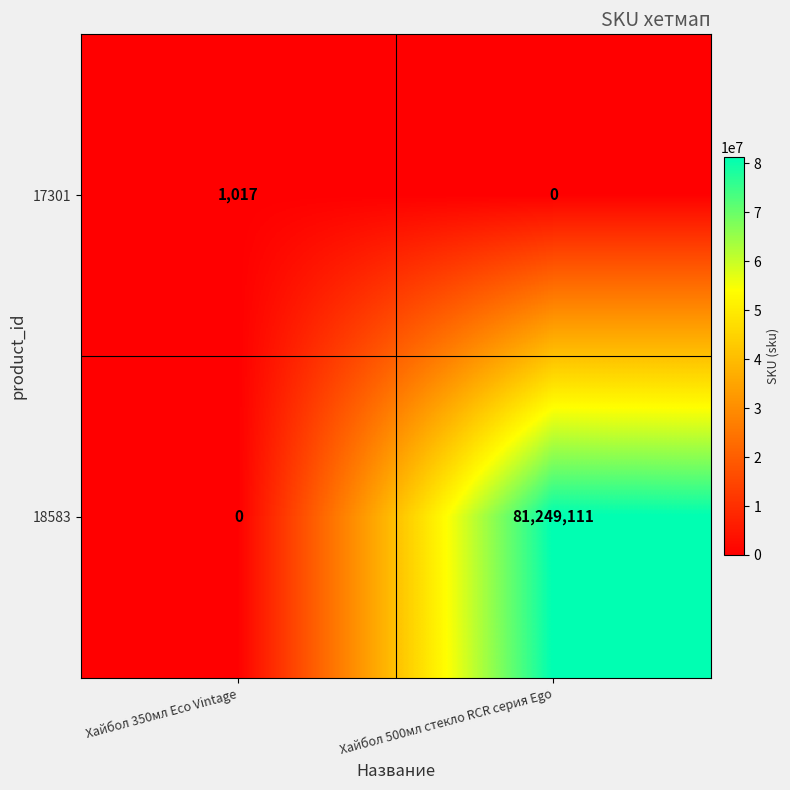

Between Хайбол 350мл Eco Vintage and Хайбол 500мл стекло RCR серия Ego, which series saw the biggest shift?

18583